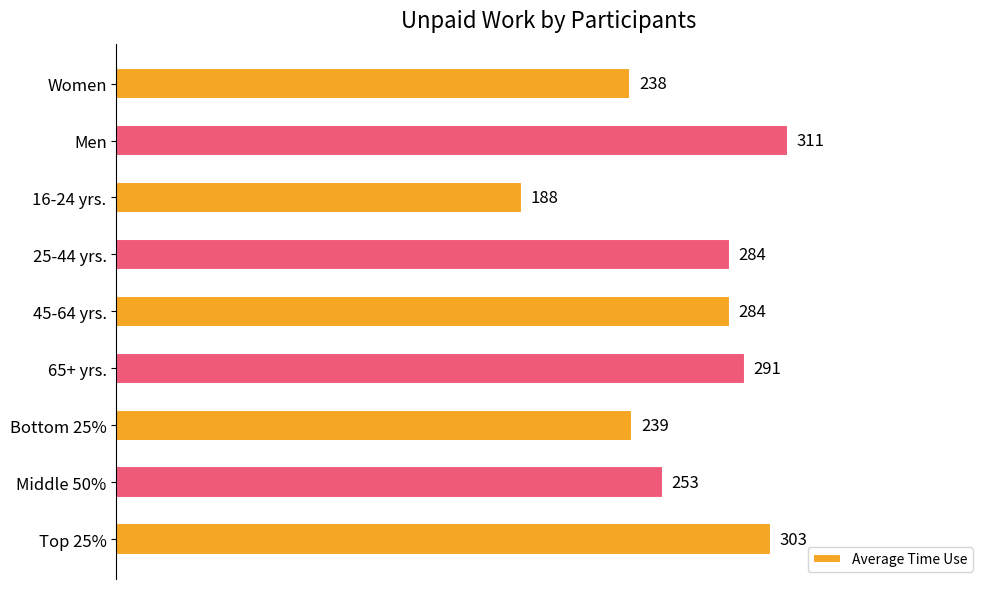

What is the ratio of the value at 25-44 yrs. to the value at Women?

1.2